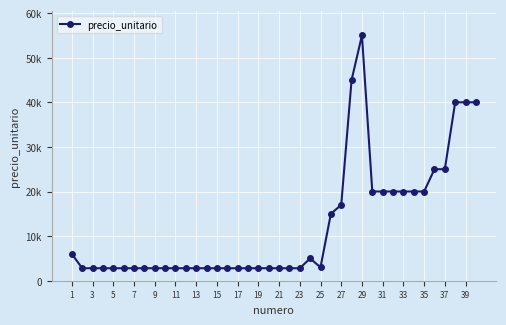

How many distinct data groups are displayed?

1